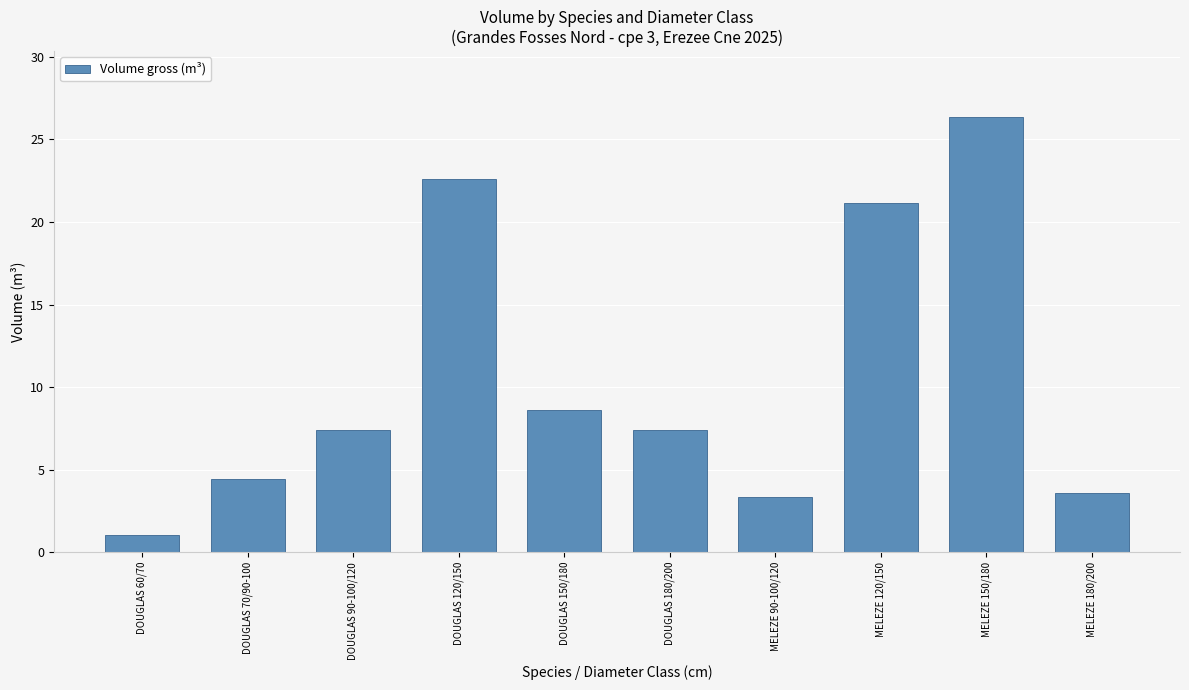

Are the bars horizontal?

No